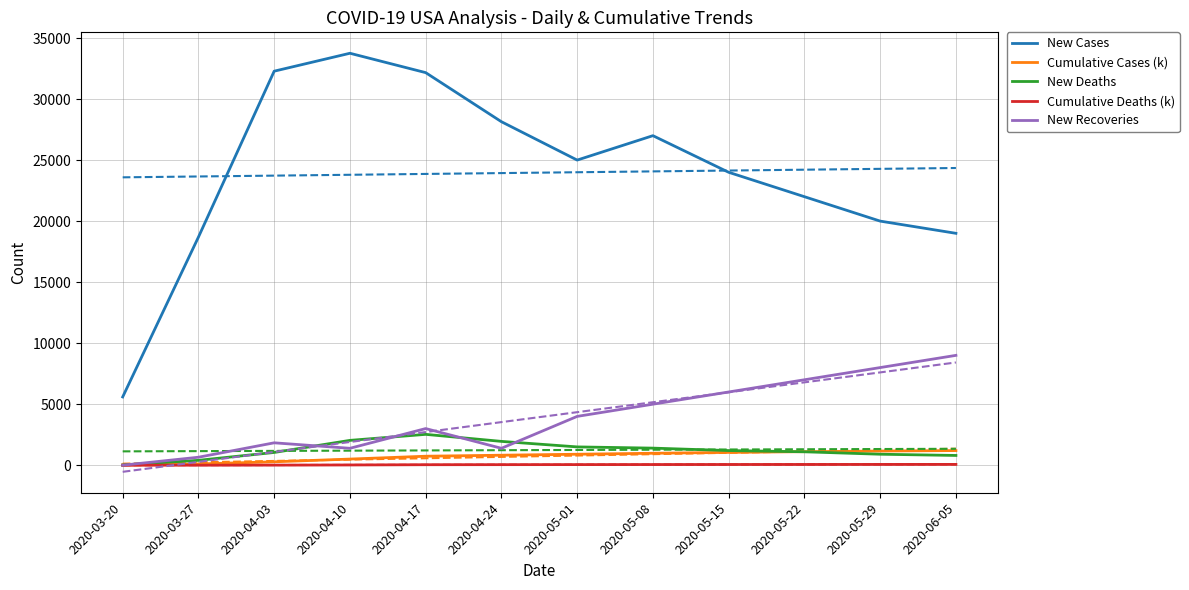

Count the number of categories in the chart.

12